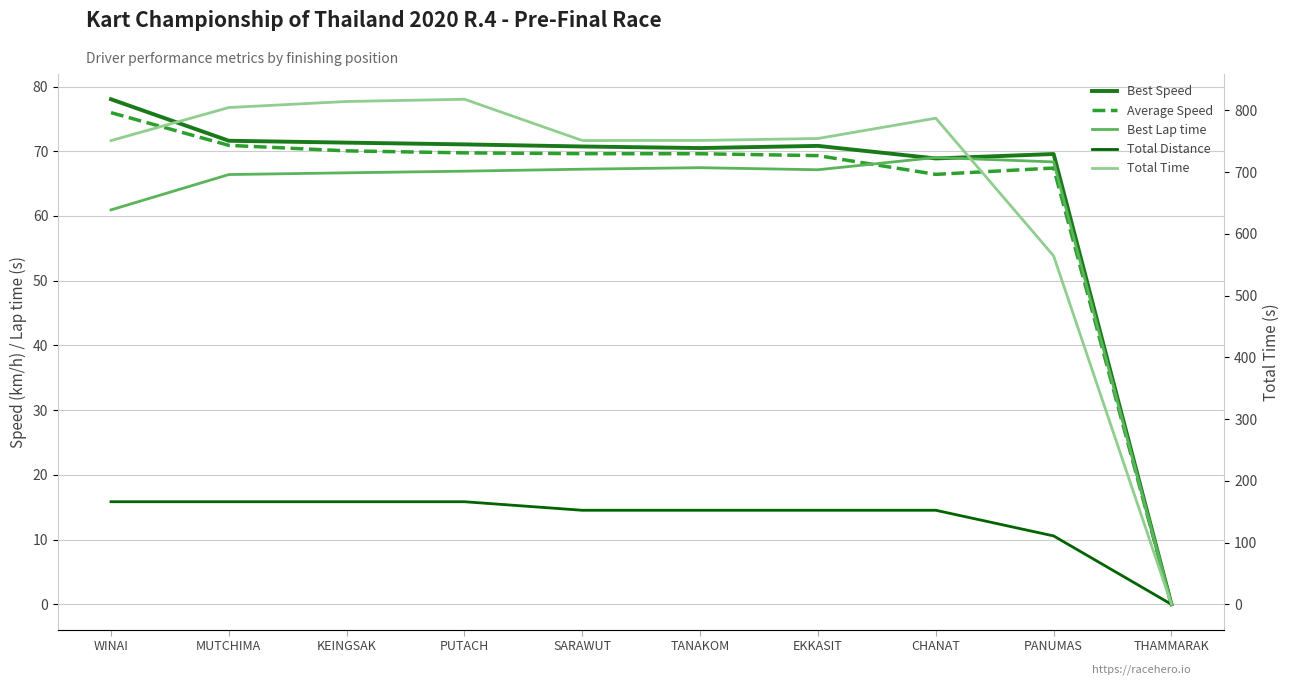

Which series has the widest spread of values?

Total Time